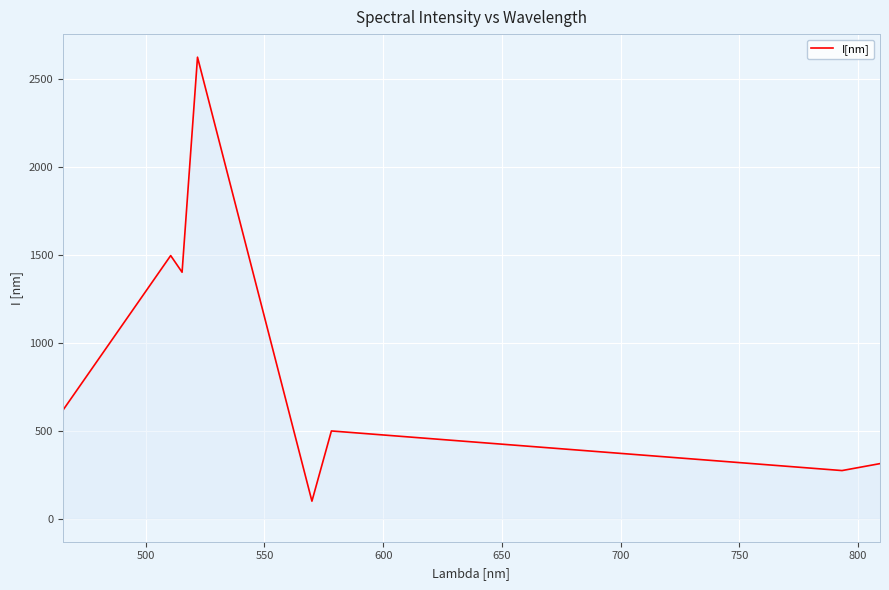

What is the minimum value shown in the chart?

99.4